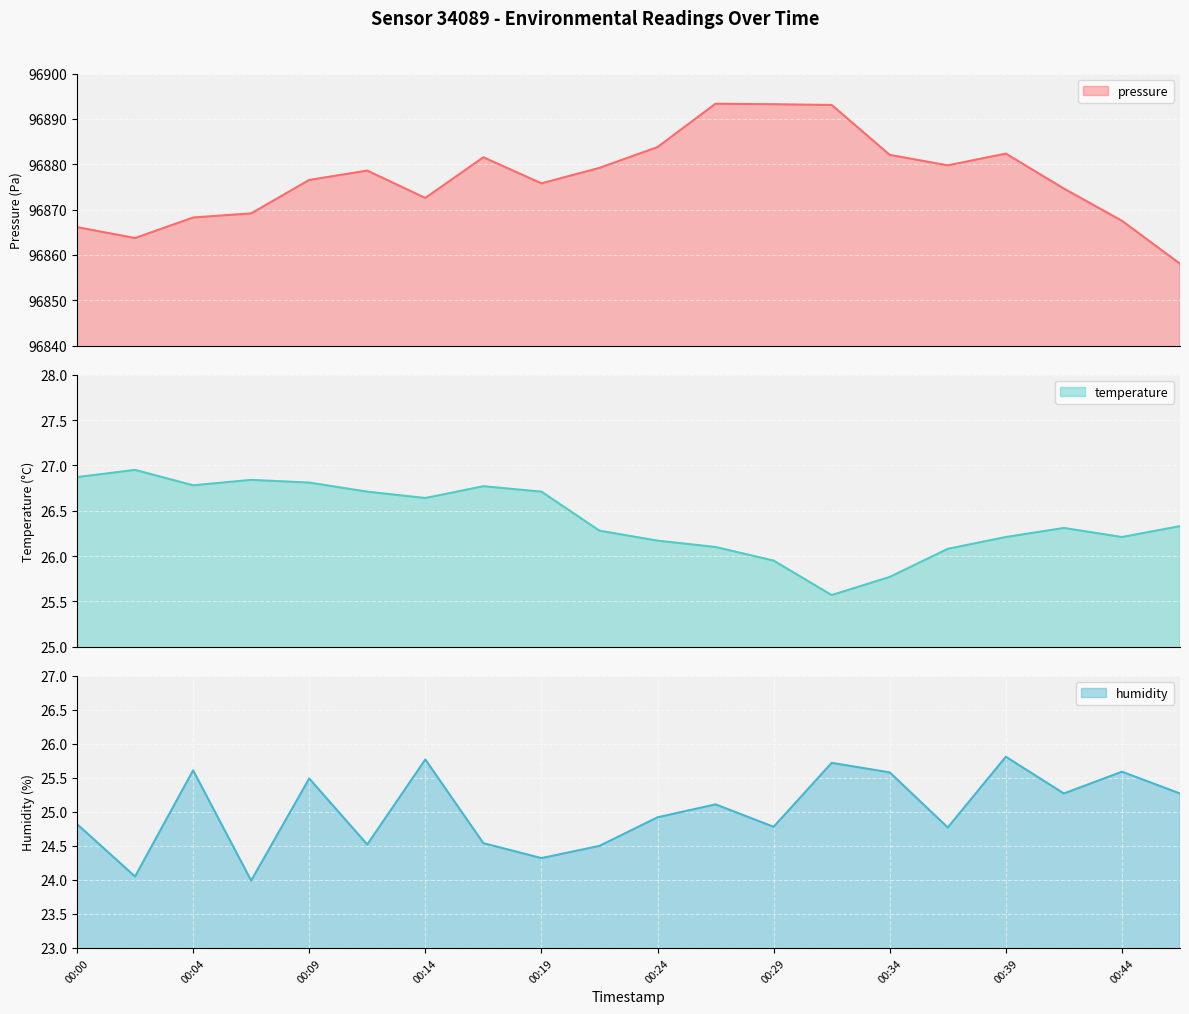

How many interior local peaks does the temperature series have?

4